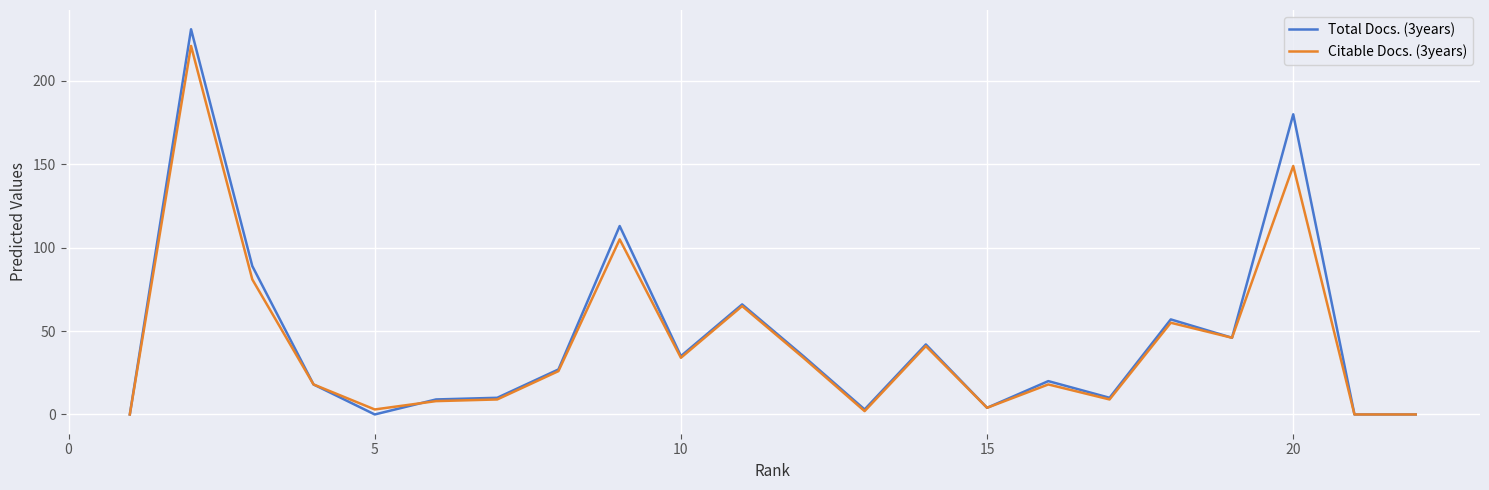

What is the difference between the maximum and minimum values in the Total Docs. (3years) series?

231